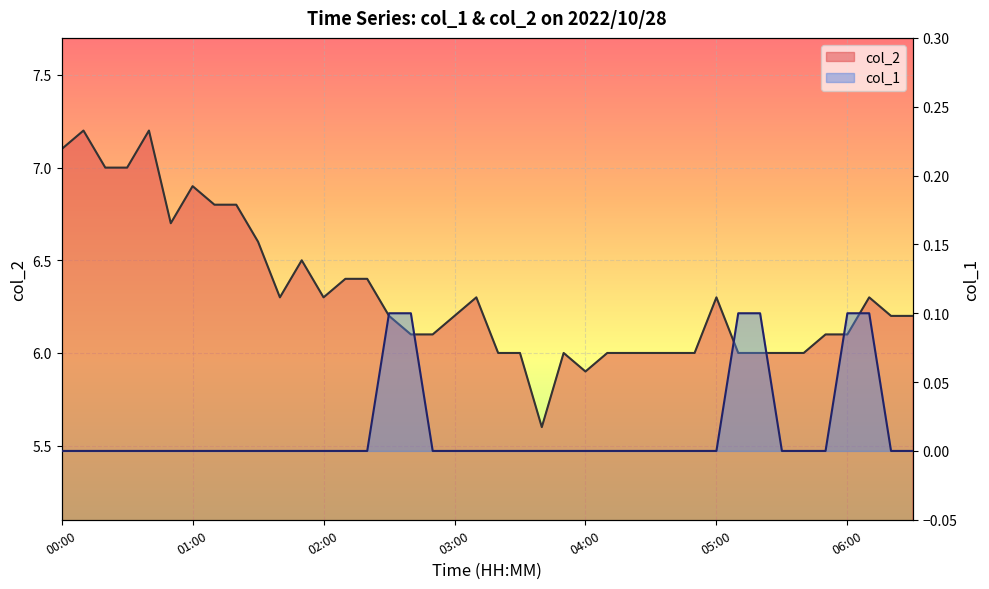

What is the total value across all series at 02:50?

6.1